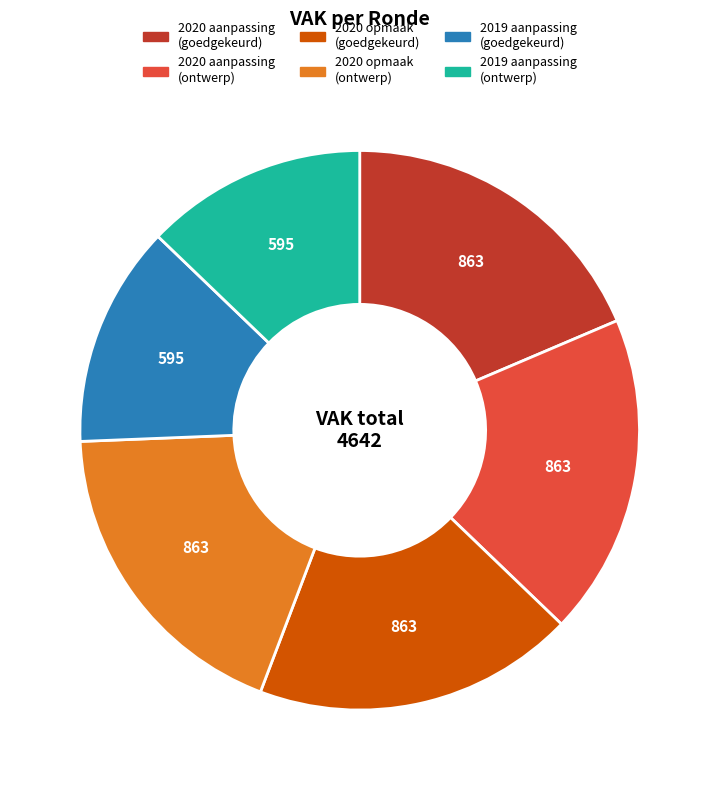

Is there a majority slice in this chart?

No